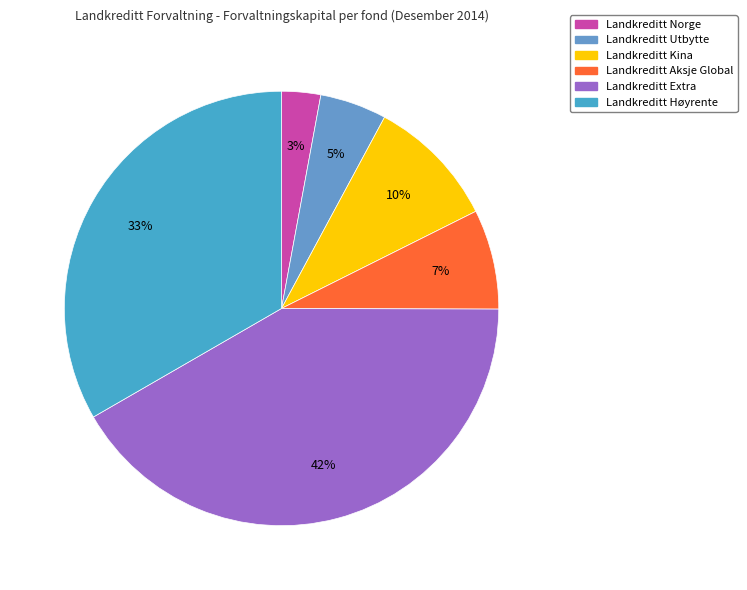

Is it true that Landkreditt Extra is 50% of the pie?

False